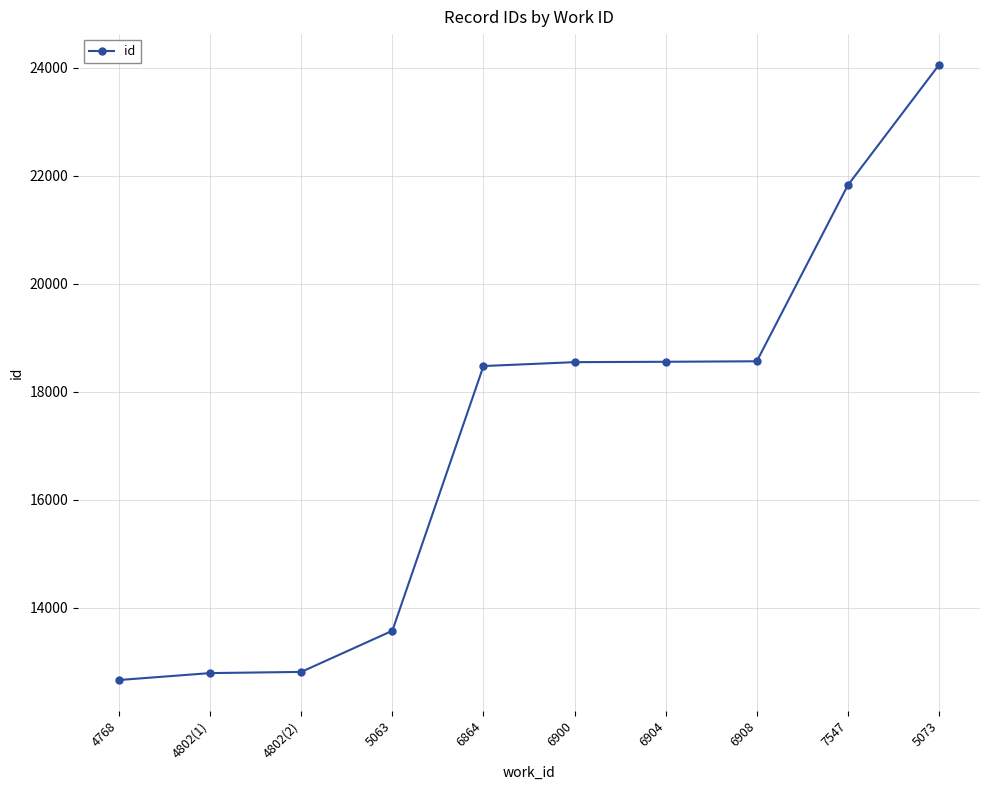

At which category does the chart reach its peak across all series?

5073